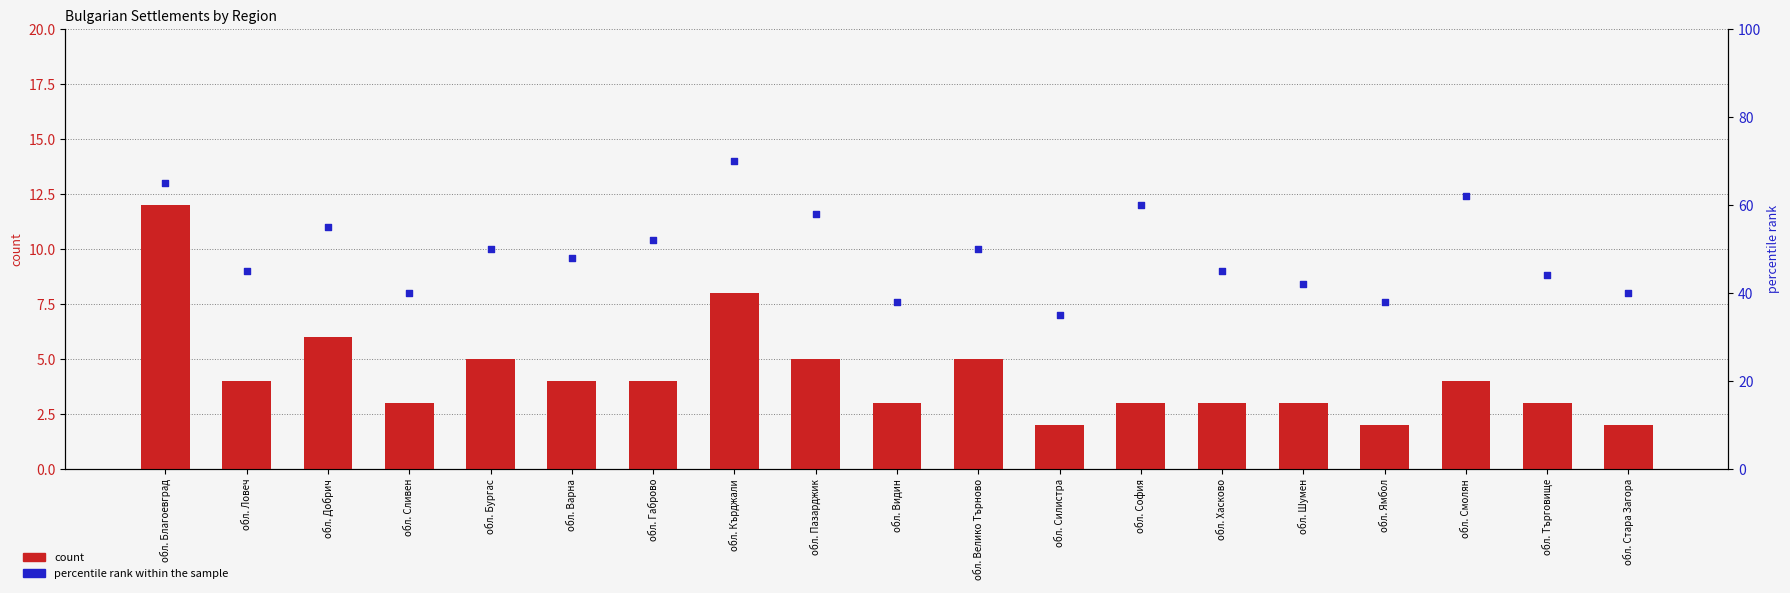

Which series has the largest total across all categories?

percentile rank within the sample